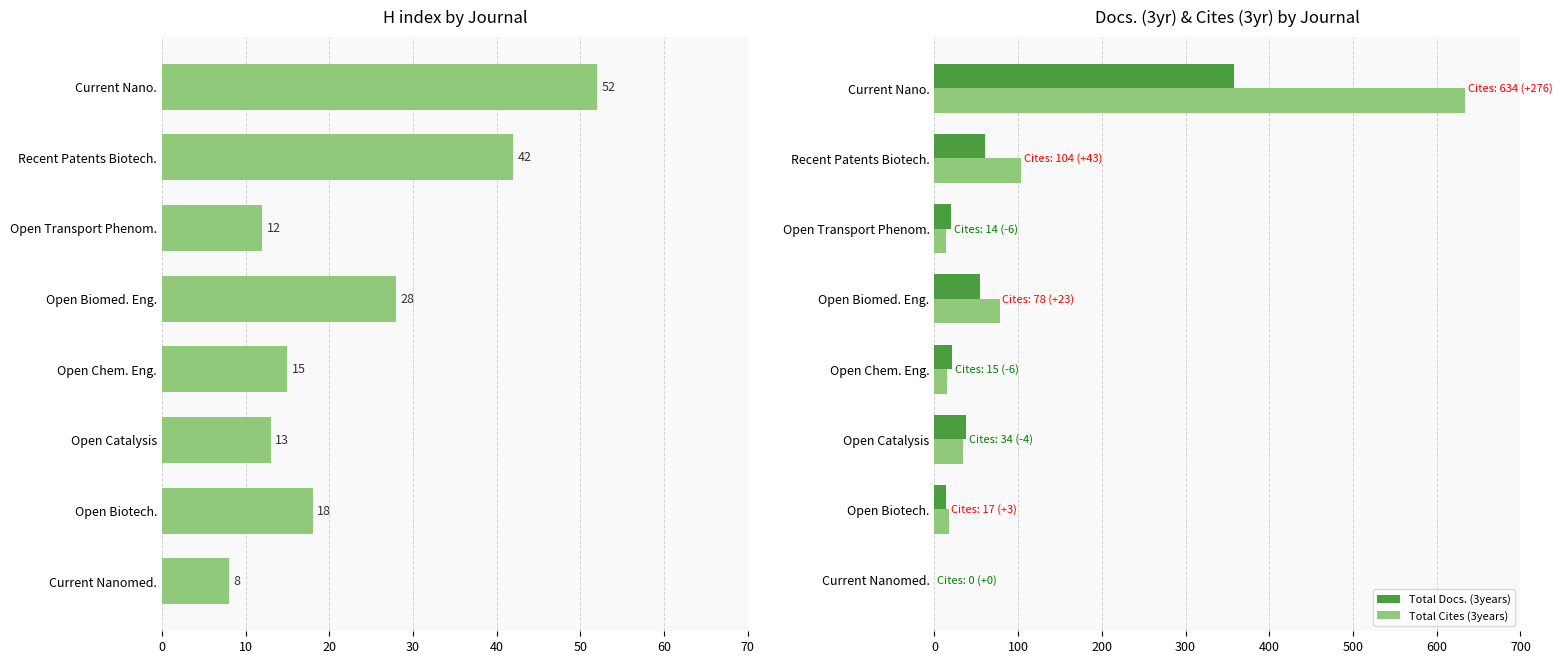

At how many categories does at least one series exceed 543?

1